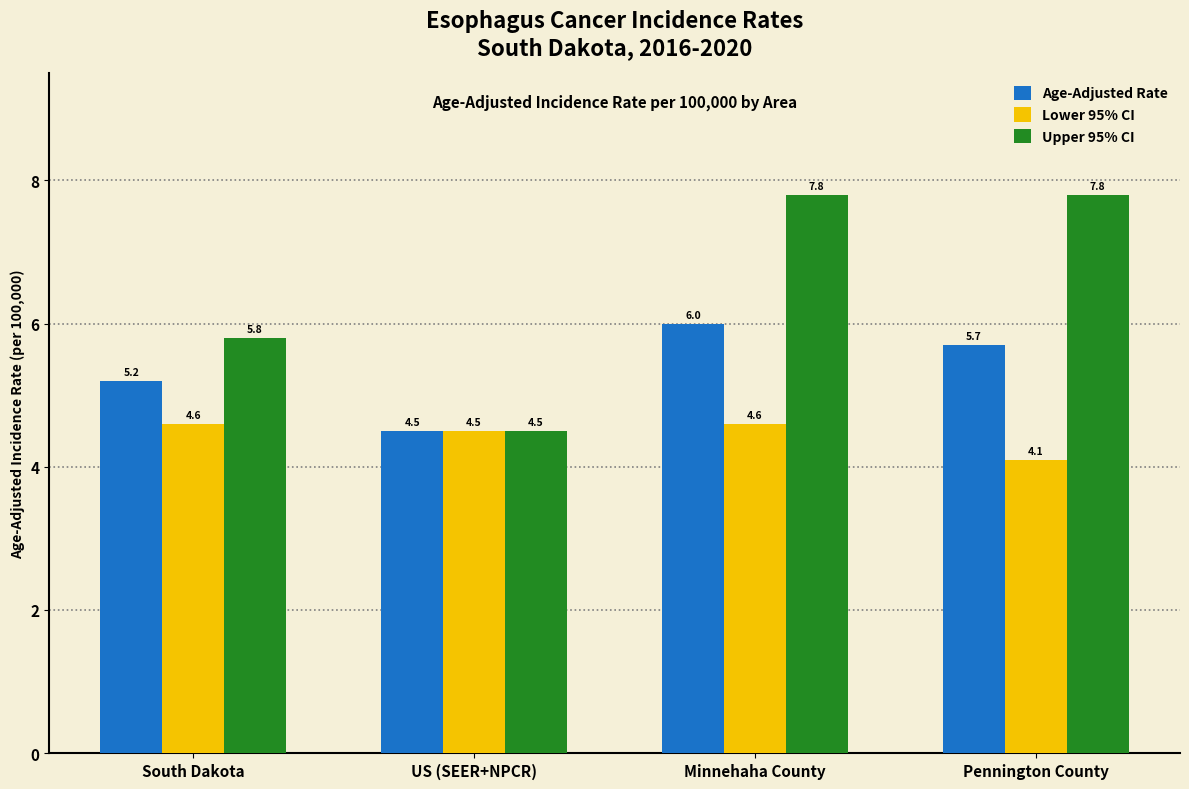

What is the label of the 4th bar from the left?

Pennington County